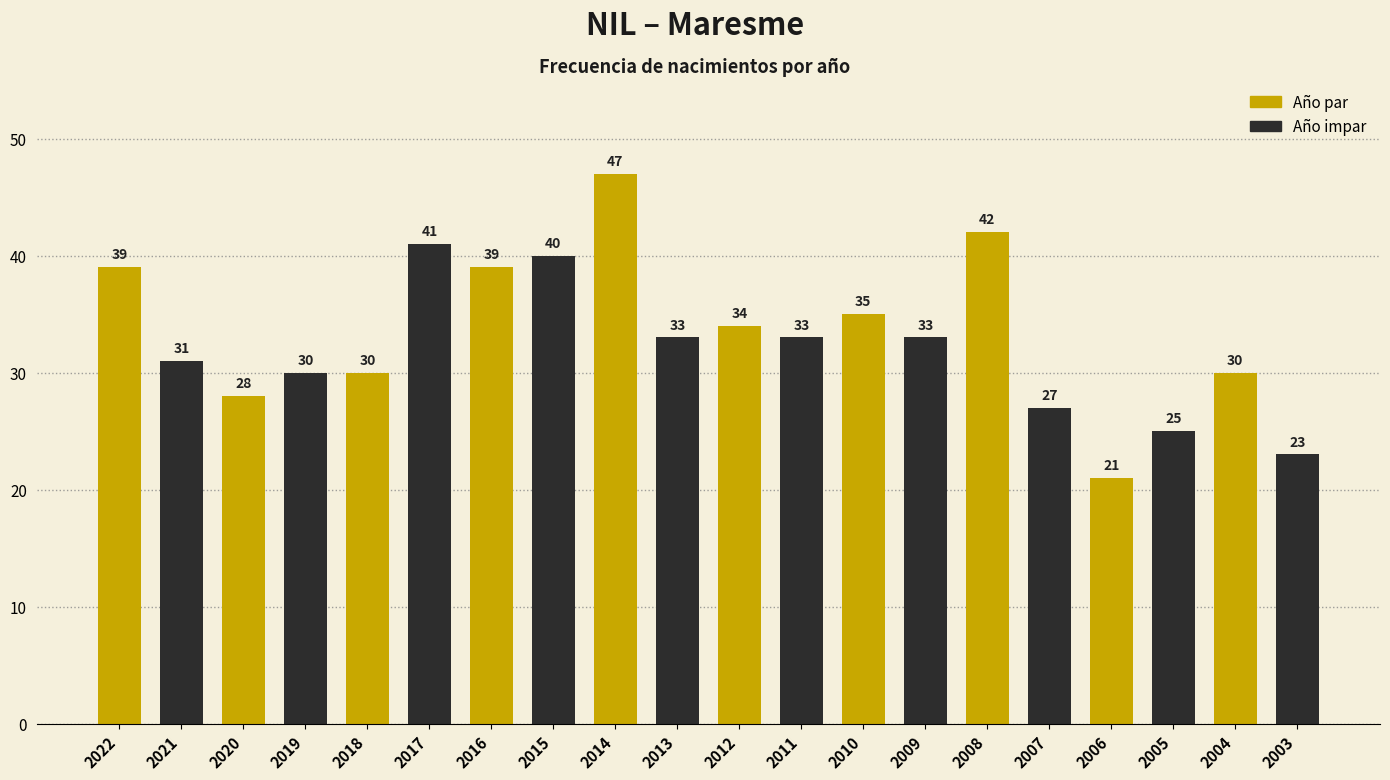

What value does the data have at 2021, to the nearest 5?

30